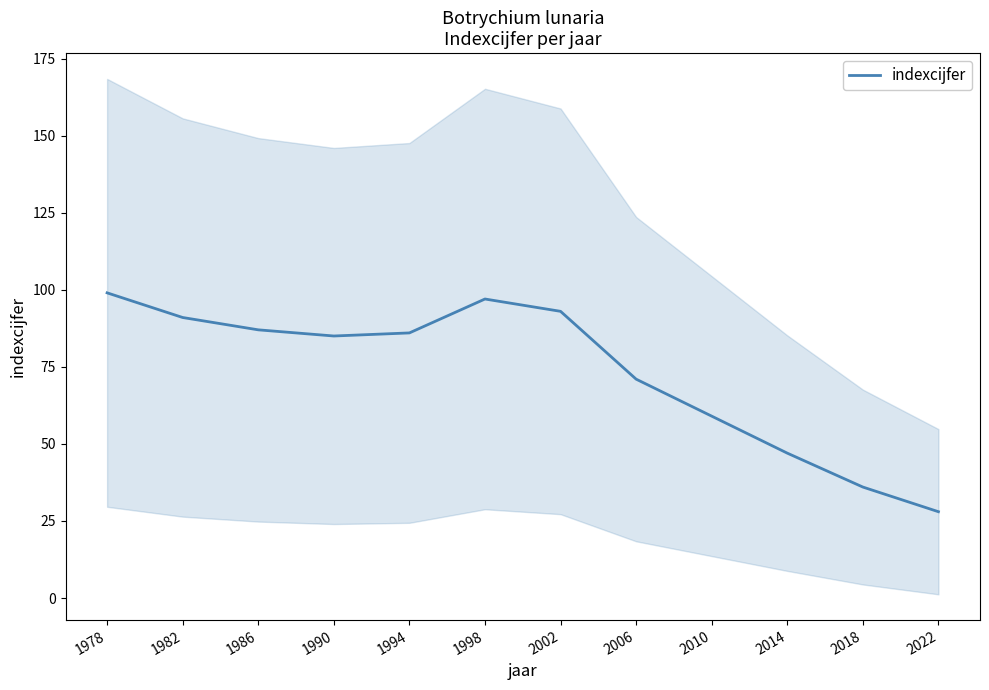

What is the greatest value displayed?

99